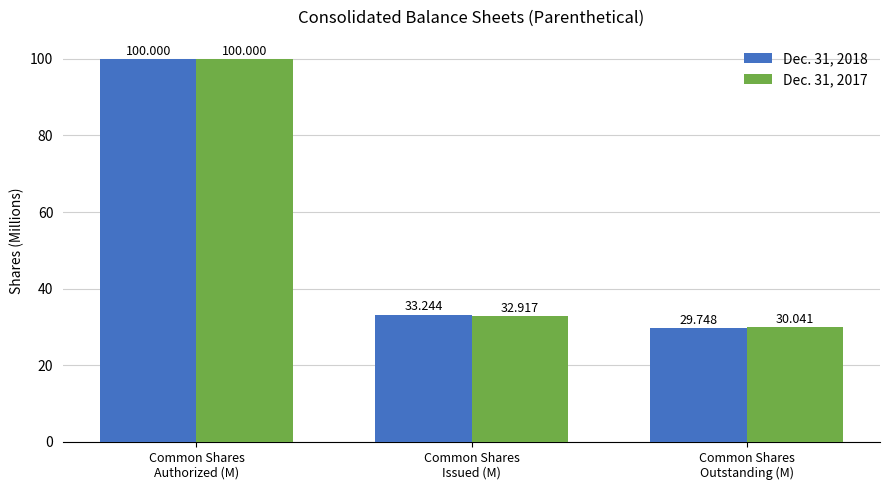

Reading left to right, list all the values displayed in this chart.

Dec. 31, 2018: 100.0	33.2	29.7
Dec. 31, 2017: 100.0	32.9	30.0